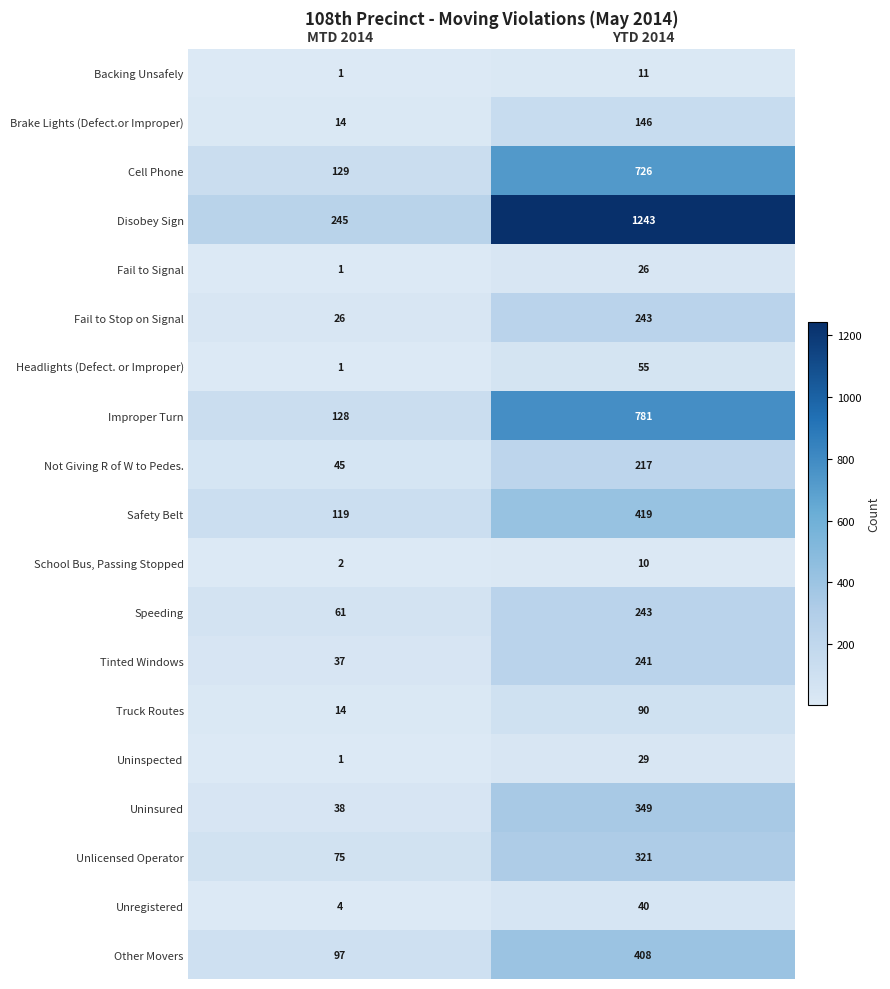

What is the total value across all series at YTD 2014?

5598